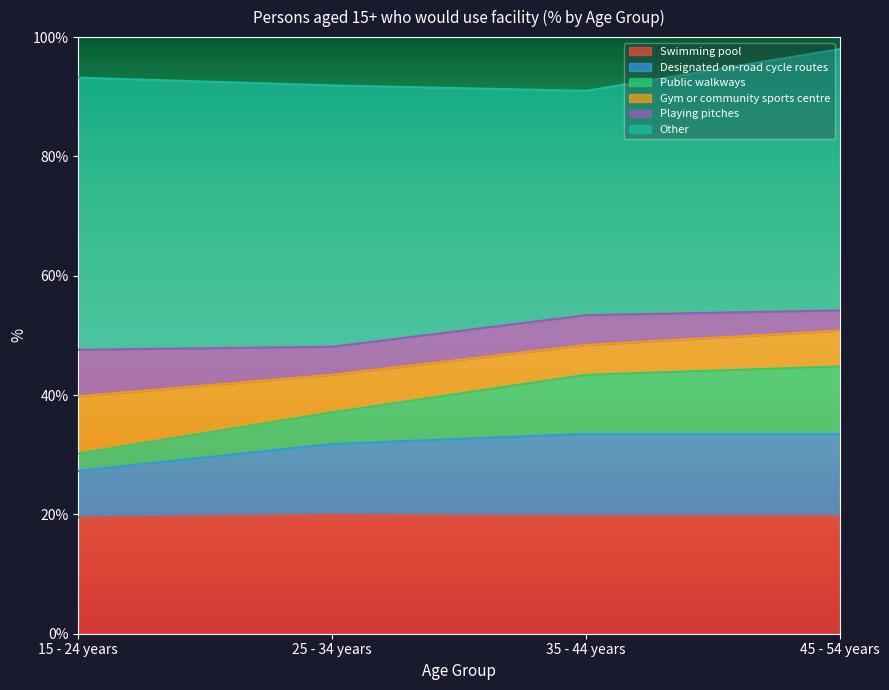

What is the total value across all series at 25 - 34 years?

91.9